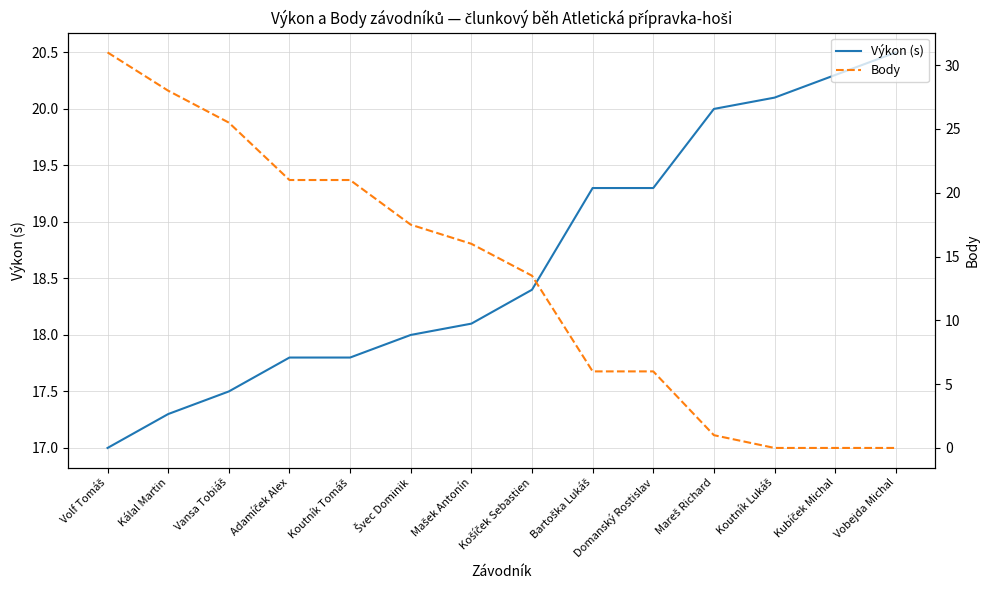

How many values in the Body series exceed 16?

6